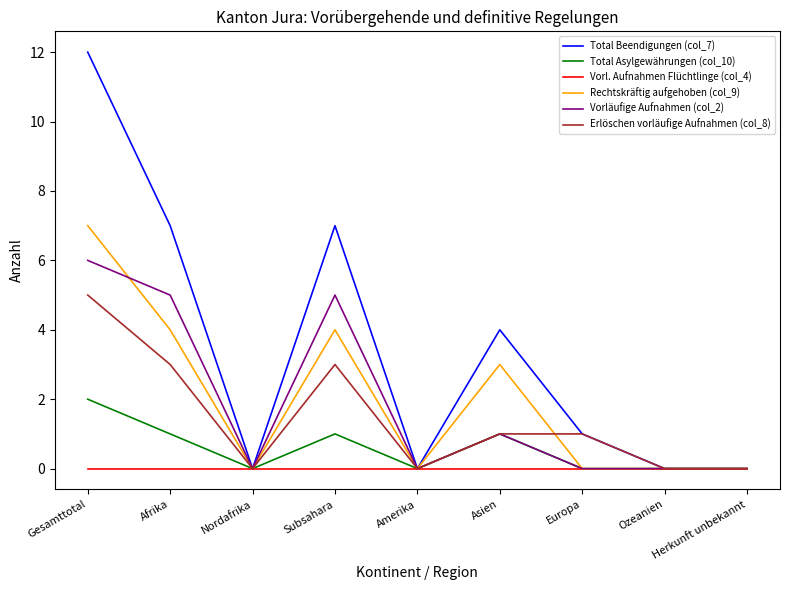

At which label does Total Asylgewährungen (col_10) reach its peak?

Gesamttotal